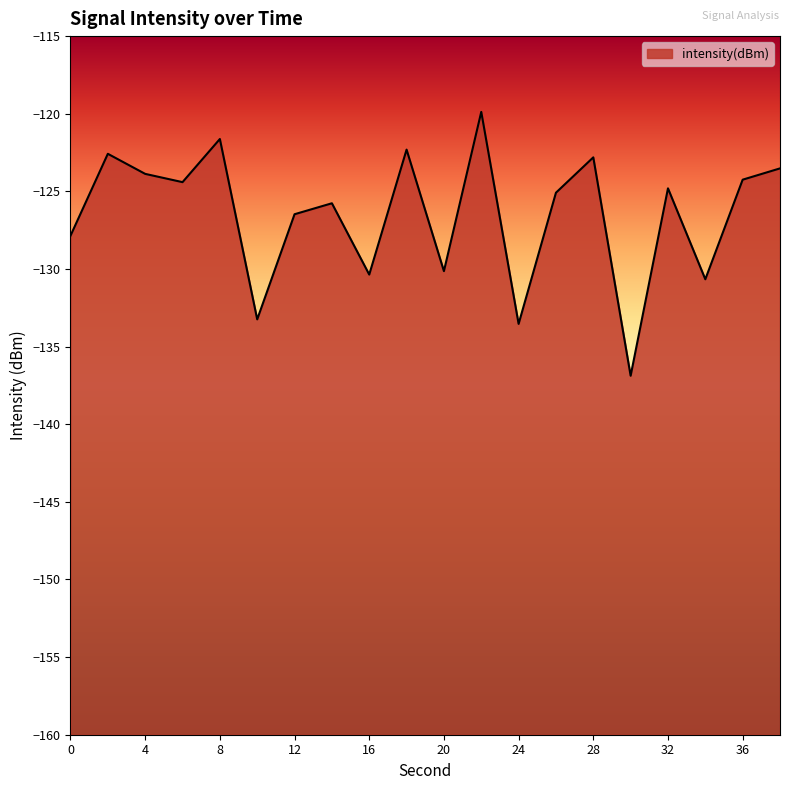

What is the value of the 1st point from the left?

-127.9